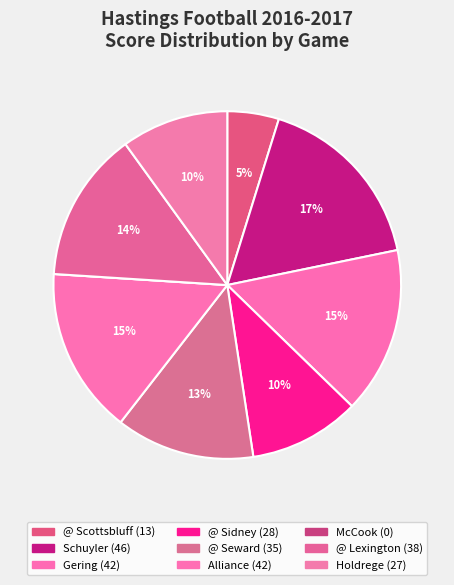

How many segments does this pie chart have?

9